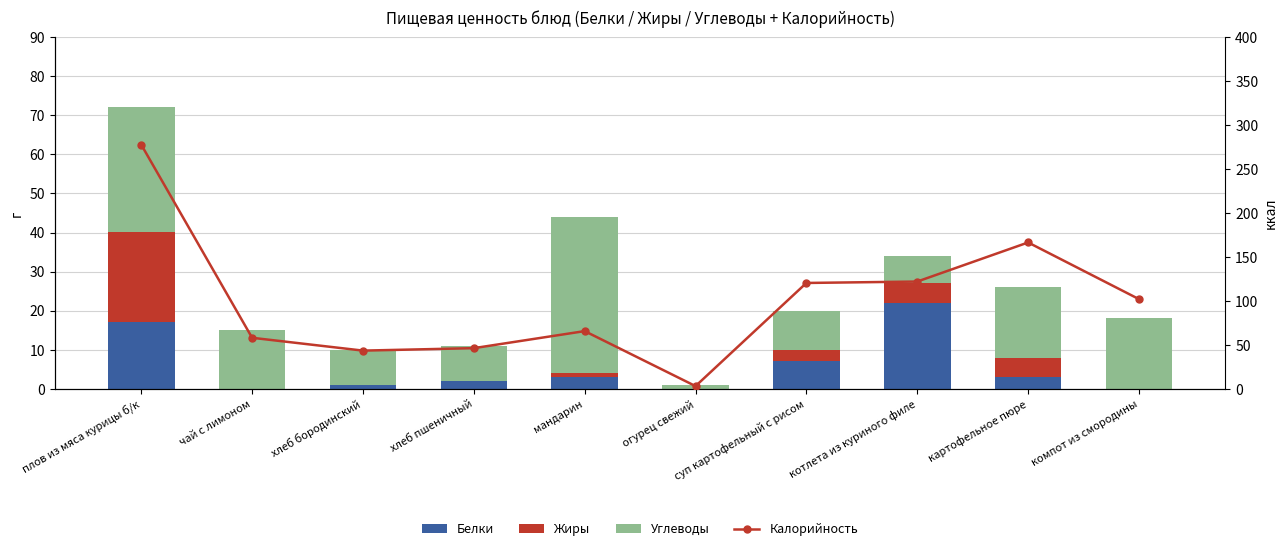

What is the total value across all series at суп картофельный с рисом?

140.4